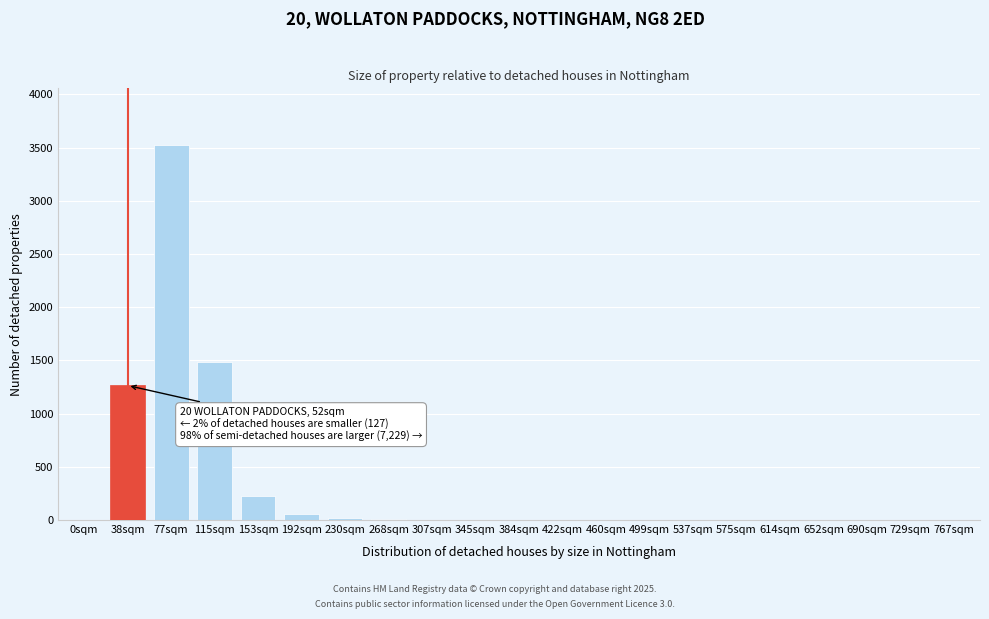

True or false: the data shows -1119 at 460sqm.

False